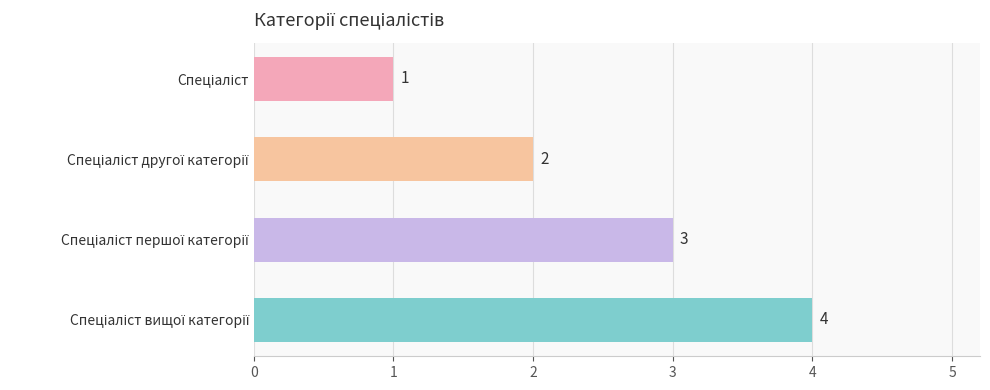

What is the minimum value shown in the chart?

1